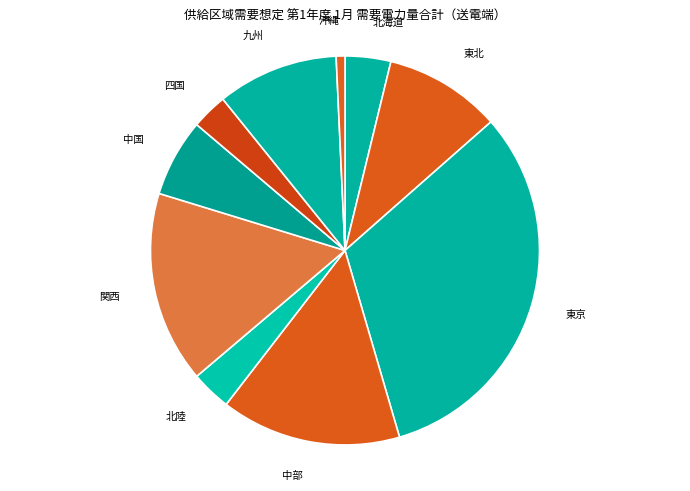

Do 中部 and 四国 together represent more than half of the pie?

No